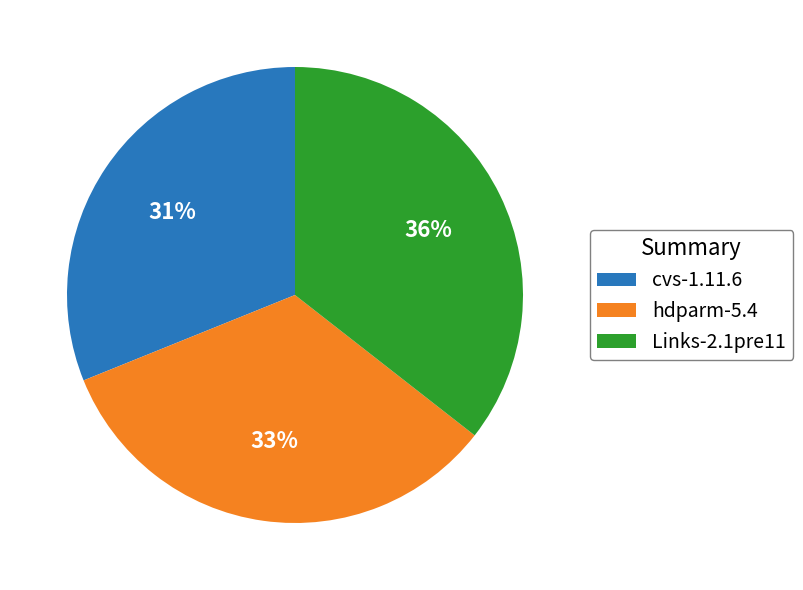

The Links-2.1pre11 slice represents 36% of the pie. True or false?

True